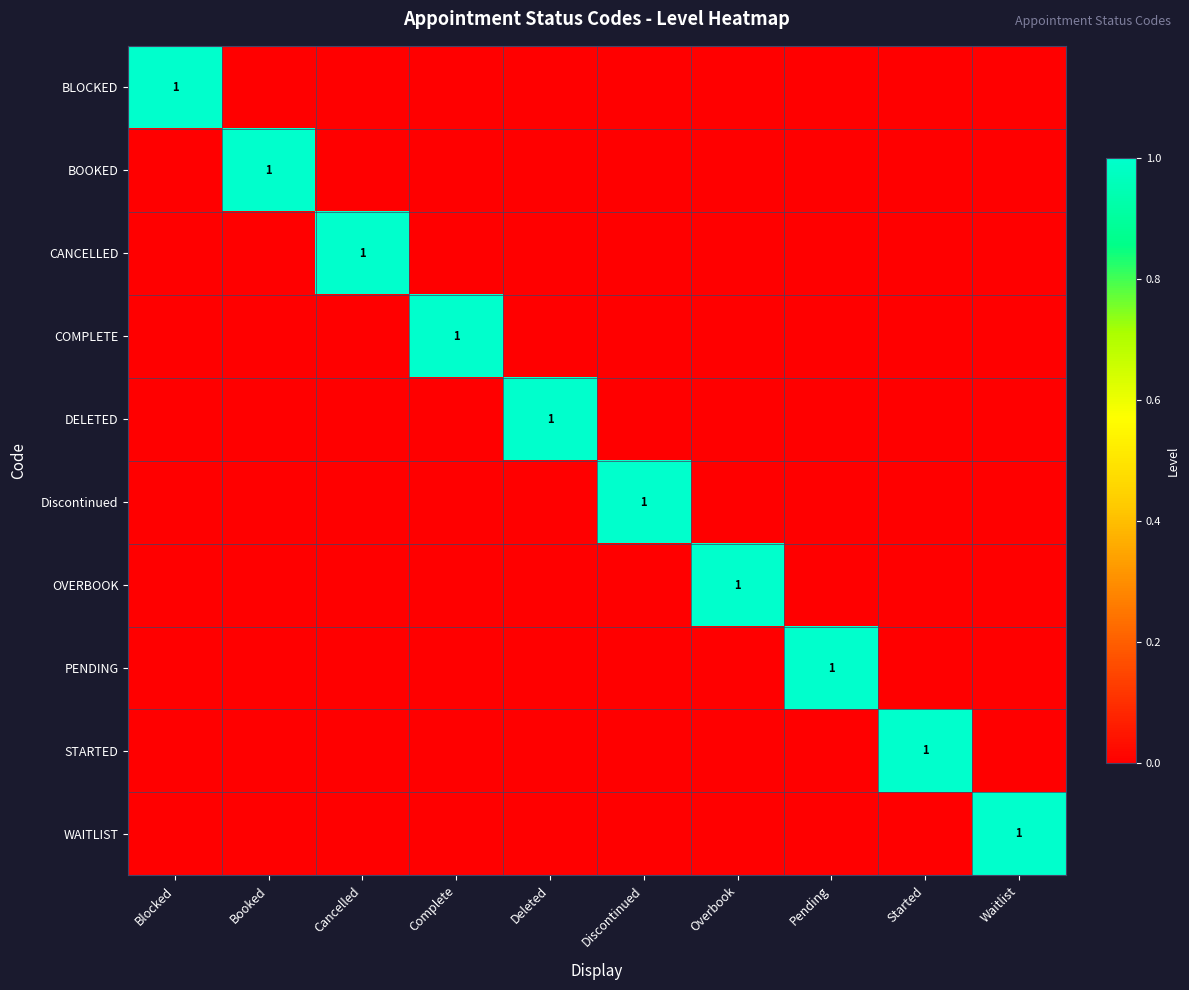

What is the total value across all series at Blocked?

1